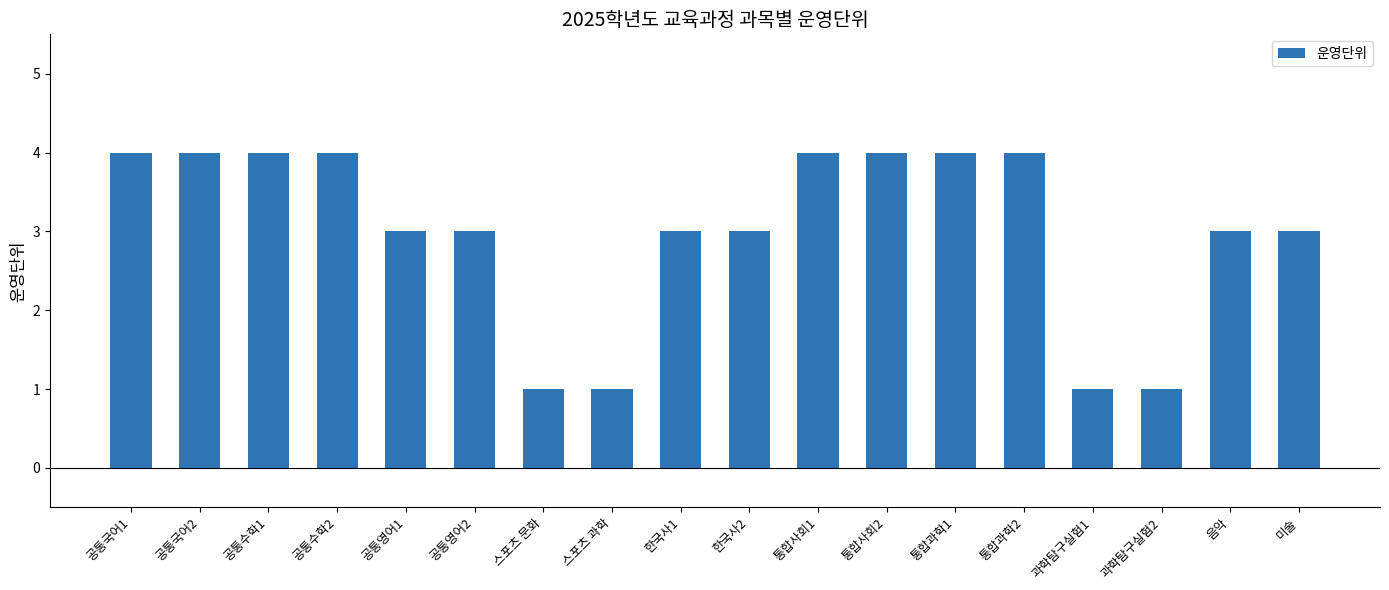

What is the difference between the values at 한국사2 and 공통수학1?

1